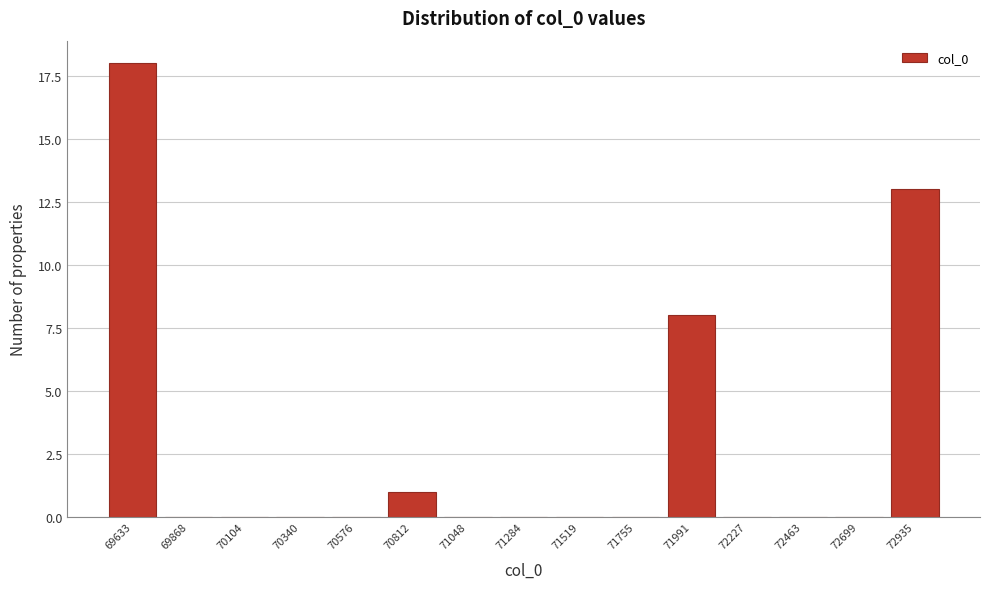

Reading left to right, extract all data points from this chart.

69633=18	69868=0	70104=0	70340=0	70576=0	70812=1	71048=0	71284=0	71519=0	71755=0	71991=8	72227=0	72463=0	72699=0	72935=13